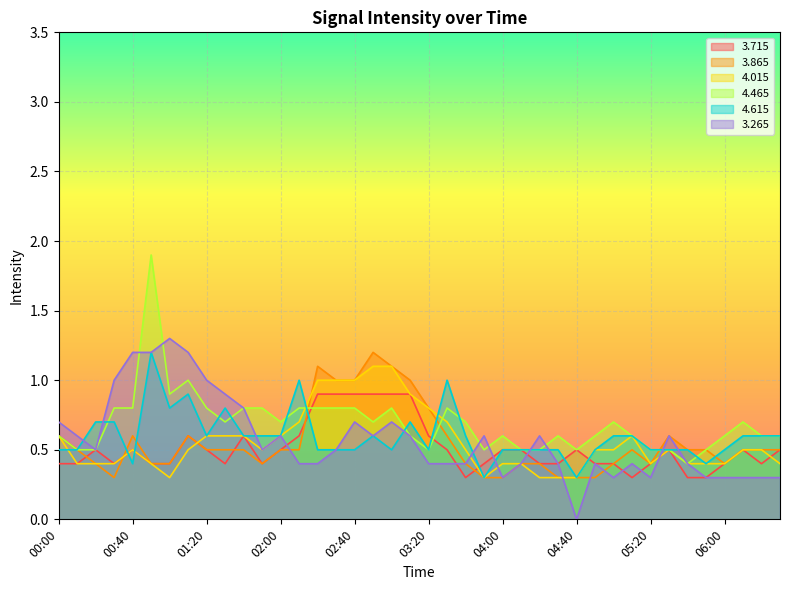

Which series changed the most between 03:20 and 05:30?

  4.015